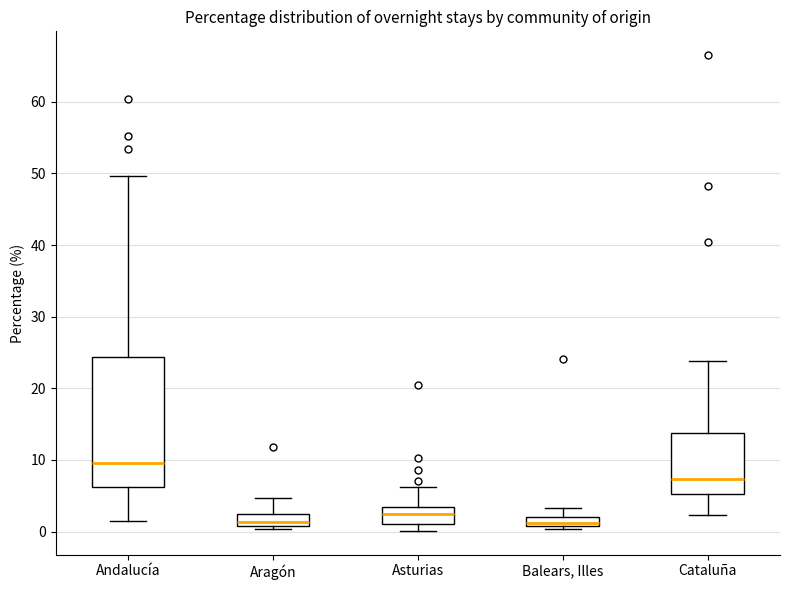

Comparing the boxes themselves (not the whiskers), which one is the tallest?

Andalucía